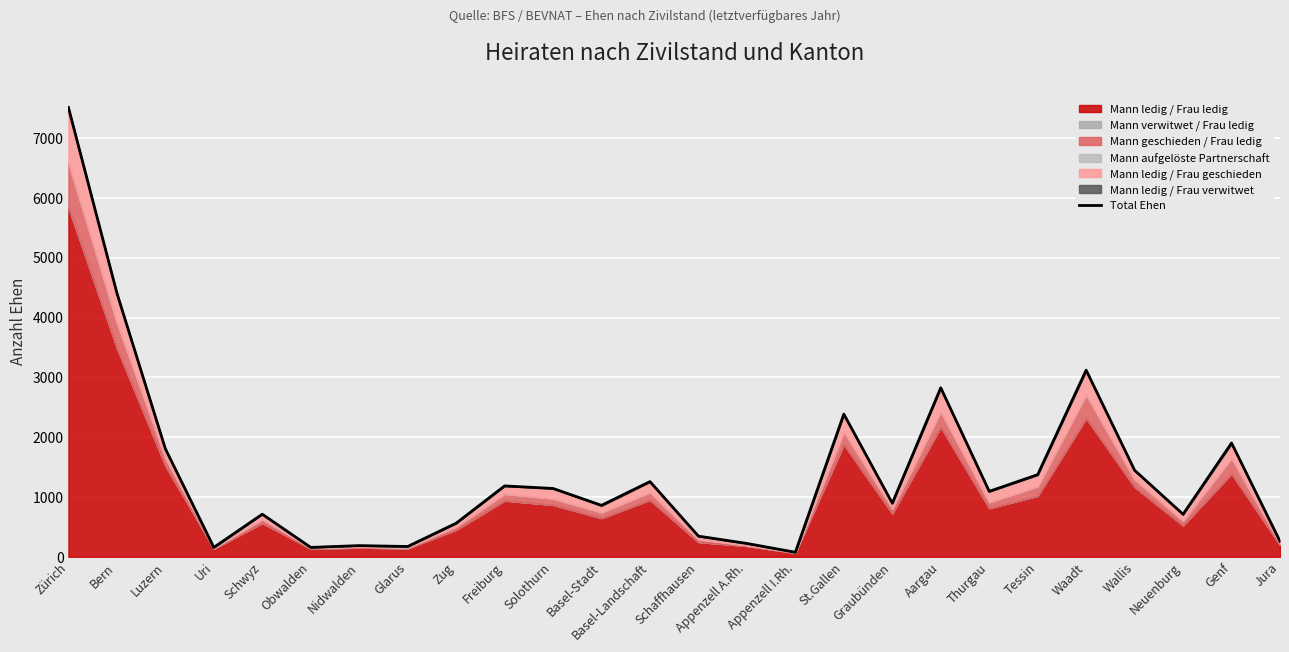

Which label corresponds to the smallest value in the chart?

Appenzell I.Rh.